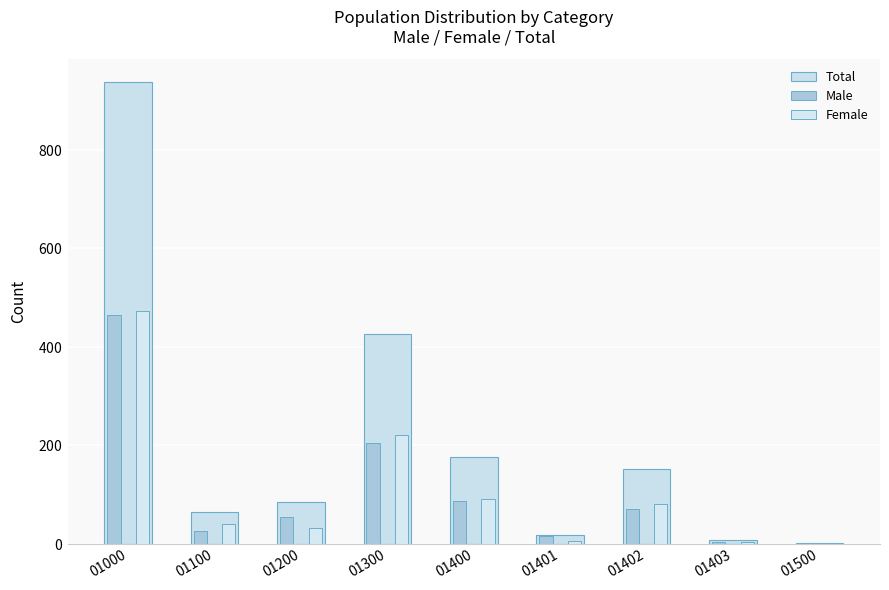

Does the chart contain stacked bars?

No